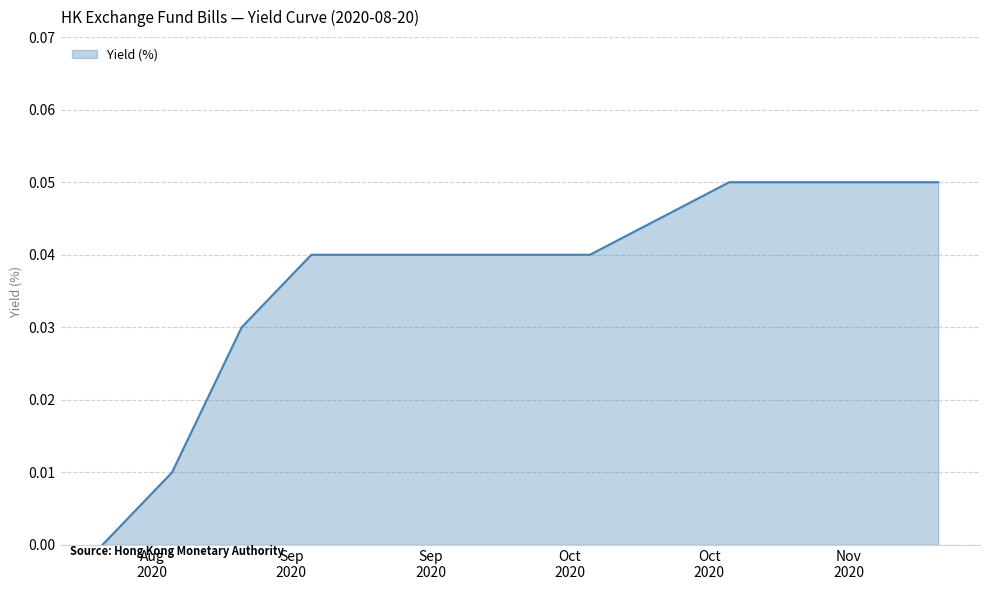

How many values are above zero?

12